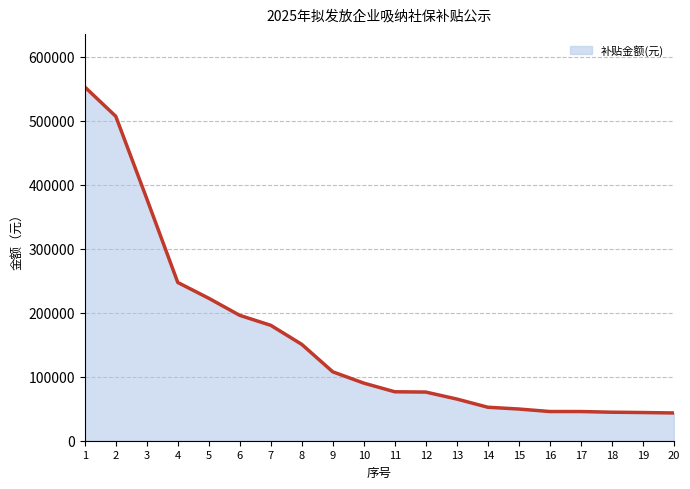

Reading left to right, extract all data points from this chart.

552482.5	506616.6	377974.7	247143.4	222460.8	195761.0	180222.0	150446.0	107579.3	89943.8	76434.8	75991.6	65097.3	52289.6	49499.3	45590.9	45561.6	44530.0	44042.7	43355.8